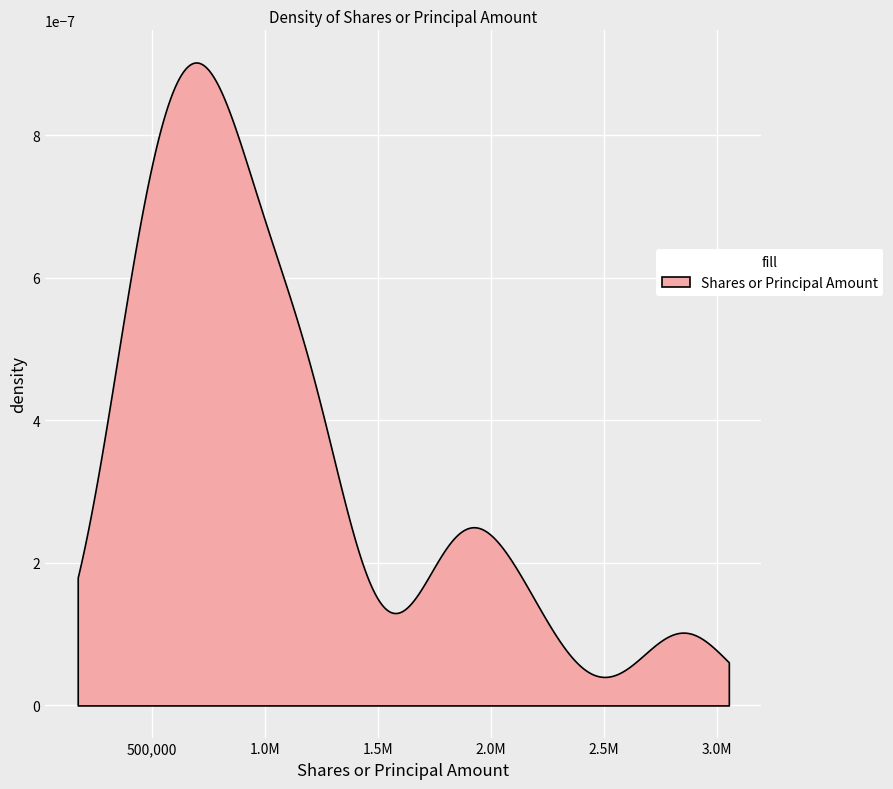

What is the difference between the values at 17 and 4?

1055072